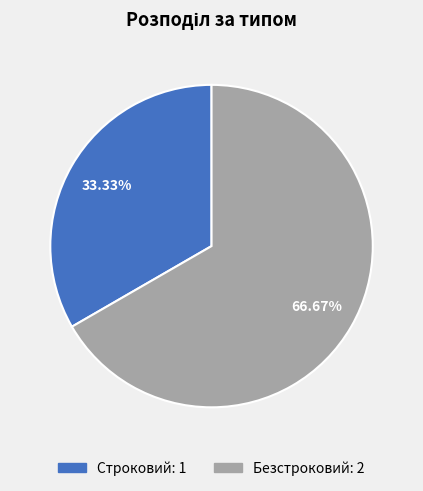

Is the sum of Строковий and Безстроковий greater than half?

Yes